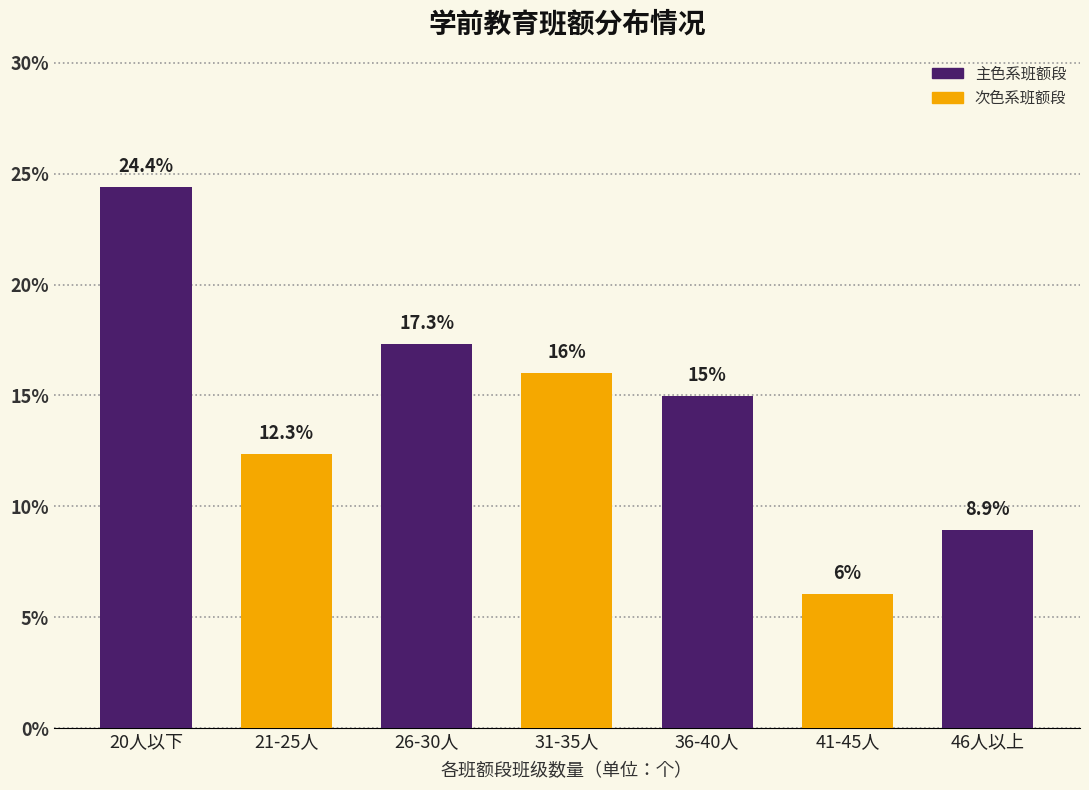

Reading right to left, transcribe all the data shown in this chart.

8.9	6.0	15.0	16.0	17.3	12.3	24.4